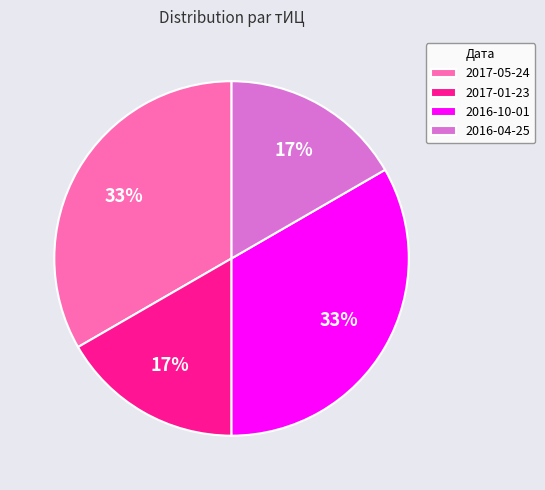

To the nearest percent, what percentage of the pie is 2017-05-24?

33%